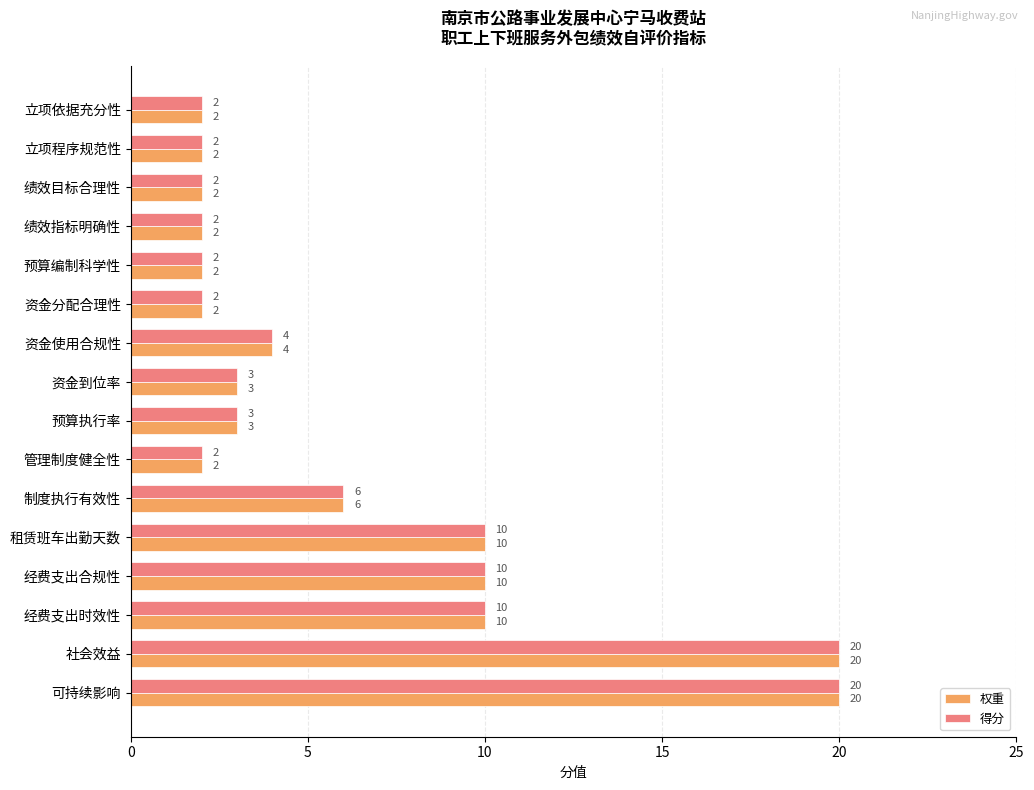

Is the value of 权重 at 资金使用合规性 greater than the value of 得分 at 社会效益?

No